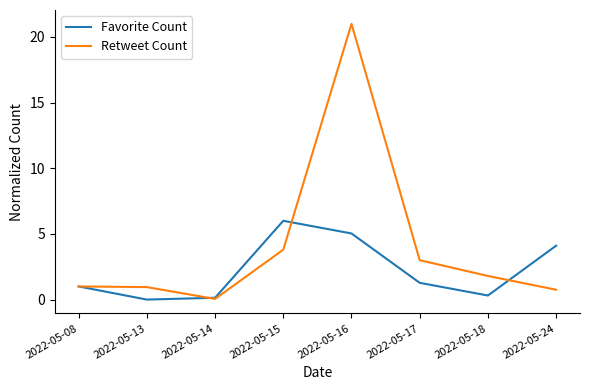

True or false: Favorite Count has more than 0 interior local peaks.

True